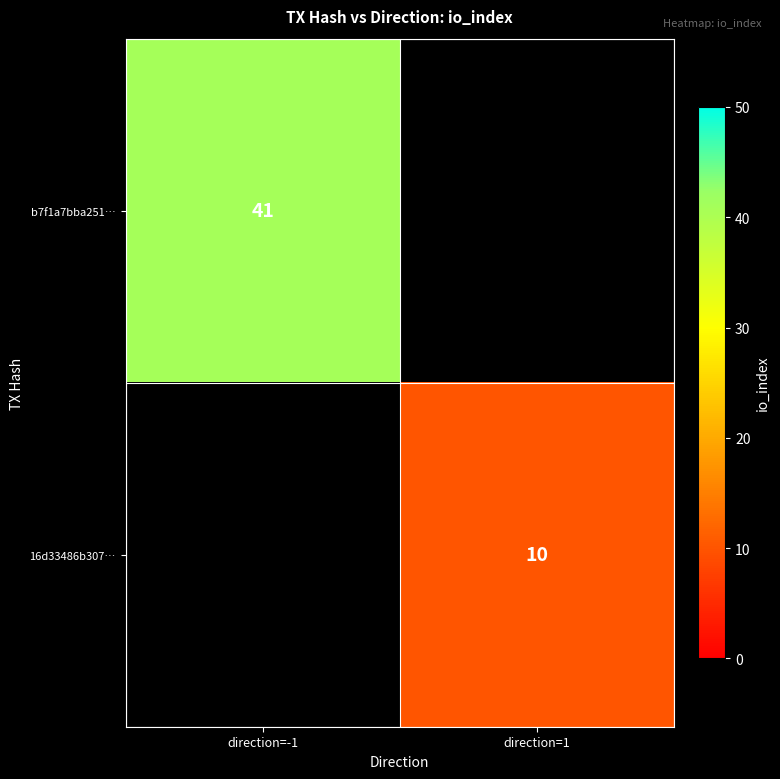

The value of b7f1a7bba251… at direction=-1 is 71. True or false?

False